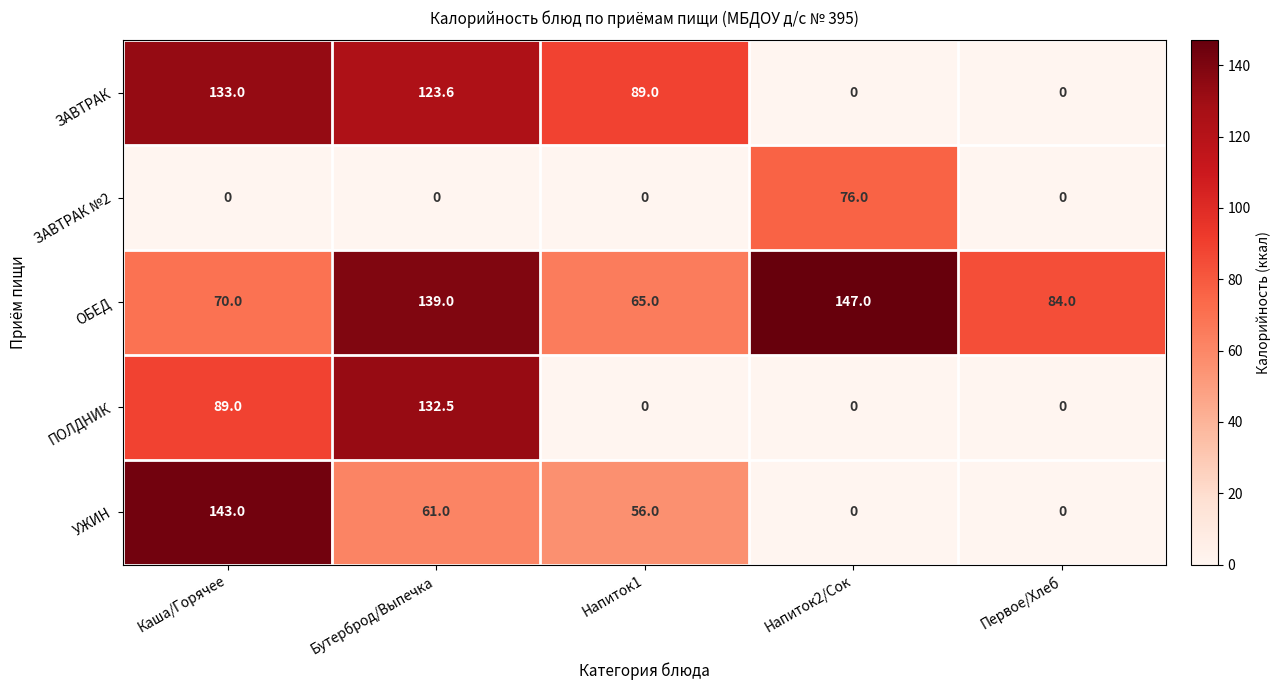

The value of УЖИН at Бутерброд/Выпечка is 61.0. True or false?

True